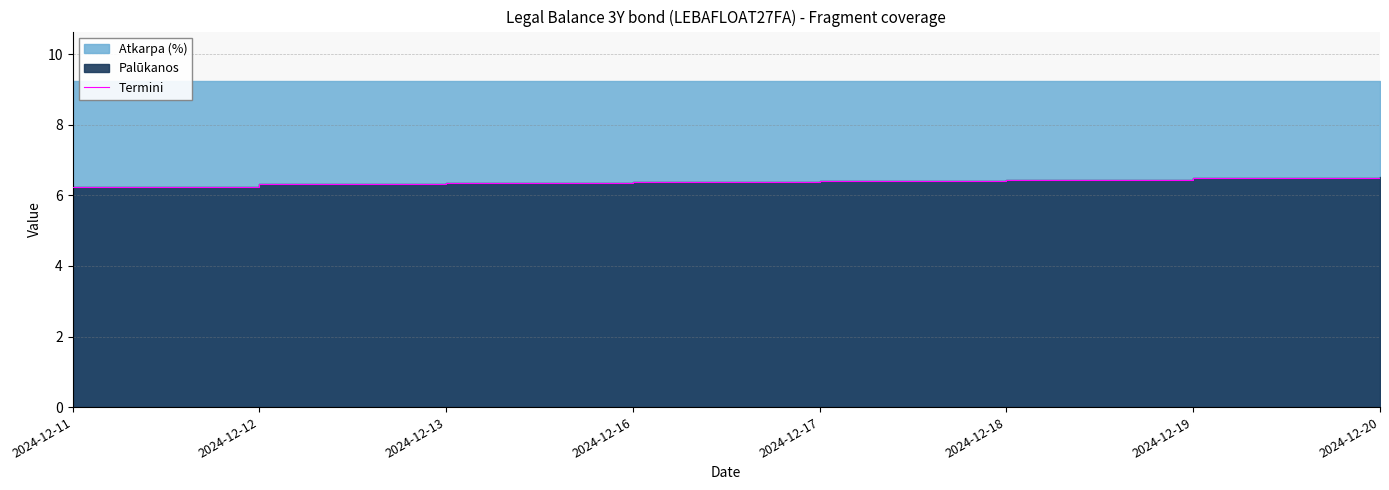

The chart shows a value of 8.5 at 2024-12-17. True or false?

False